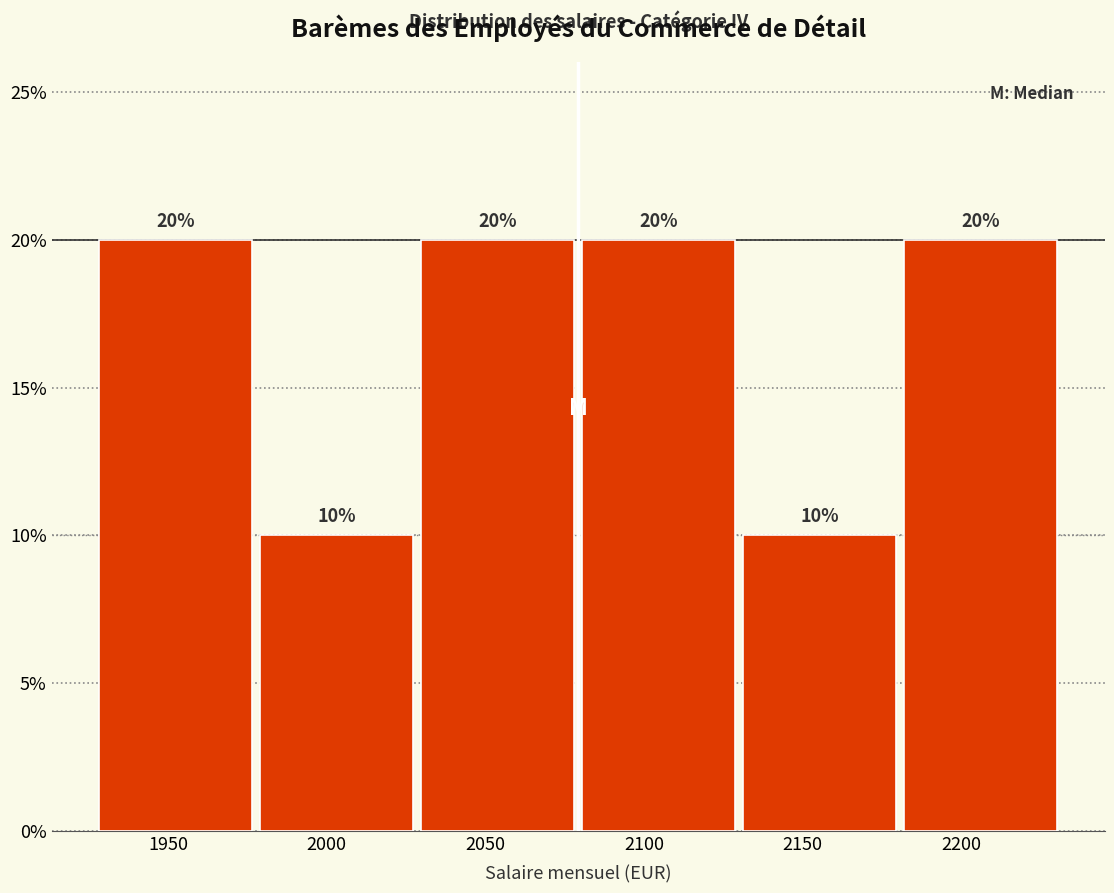

How tall is the bar that spans 2130 to 2180 on the x-axis? The bar edges are not printed on the chart, so give them approximately, as read against the axis.

10